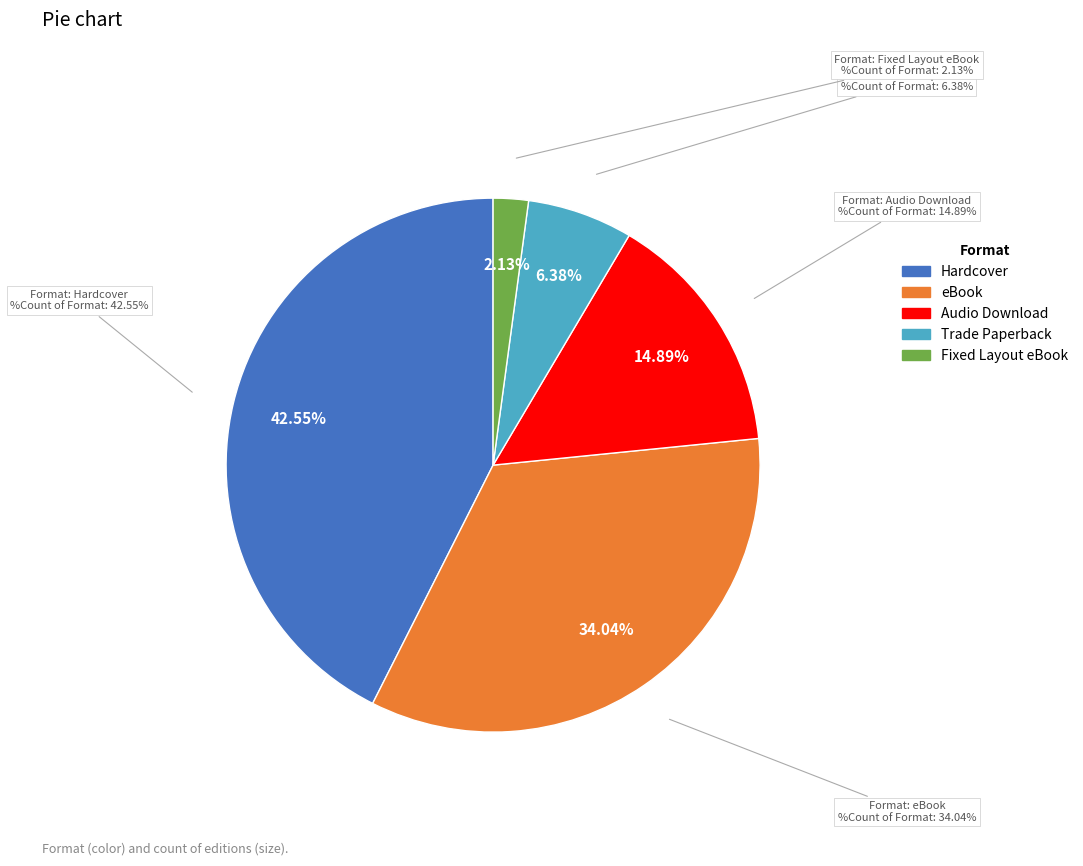

How many segments does this pie chart have?

5